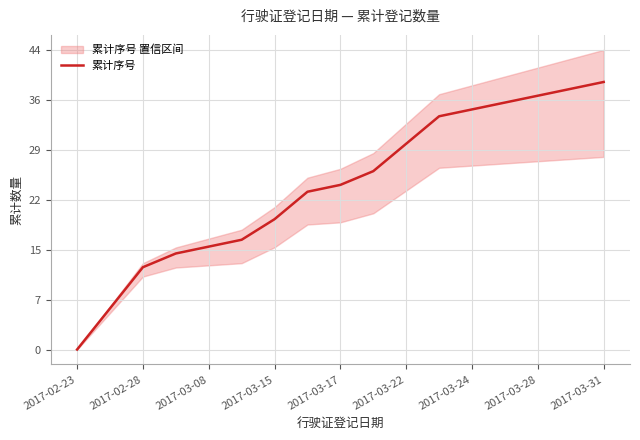

True or false: 累计序号 has a value of 39 at 2017-03-22.

False